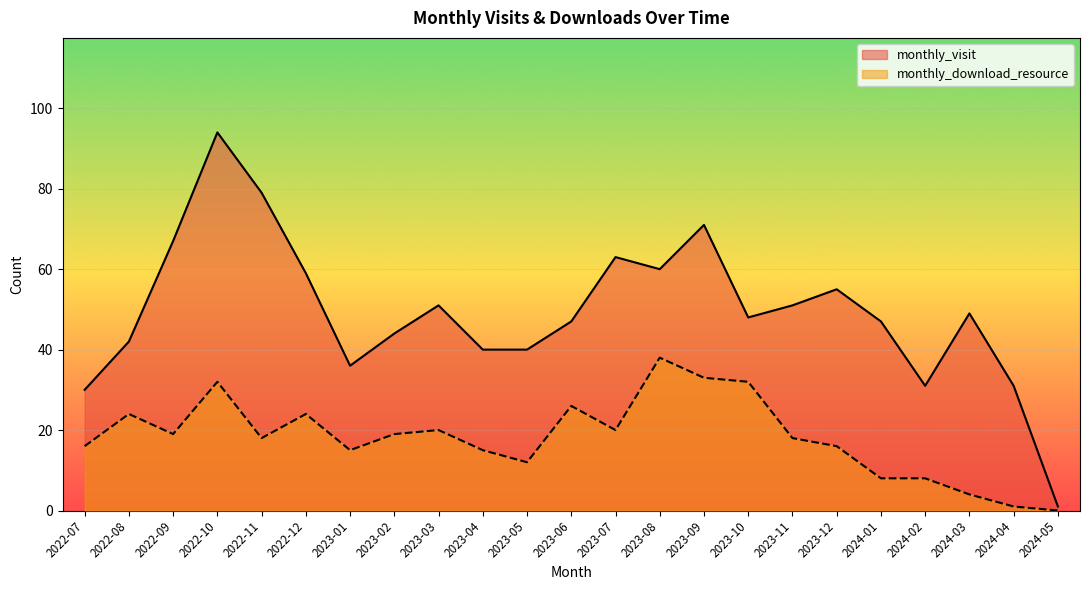

Is it true that monthly_visit equals 63 at 2023-07?

True